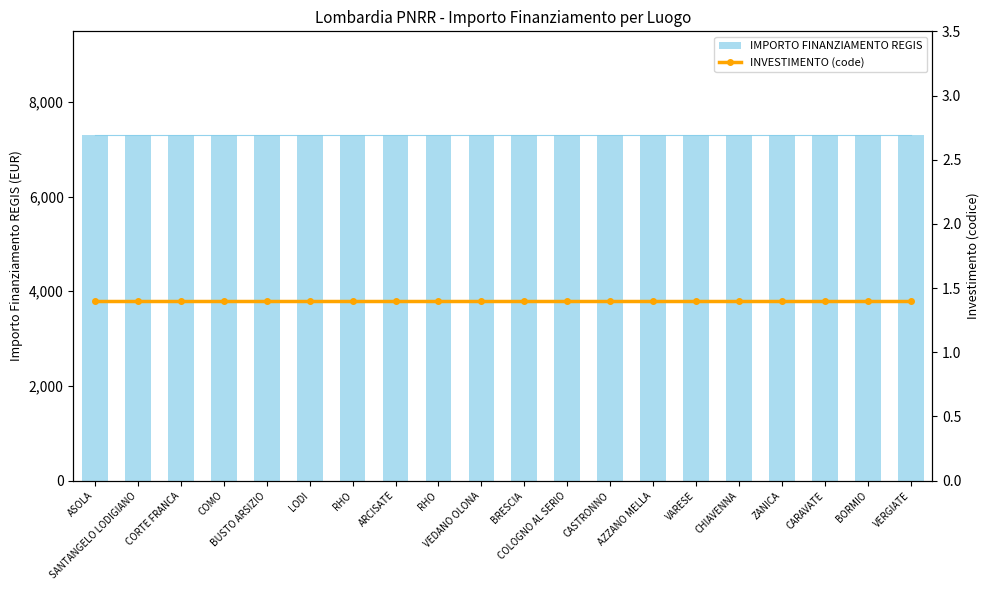

Does the chart contain any negative values?

No